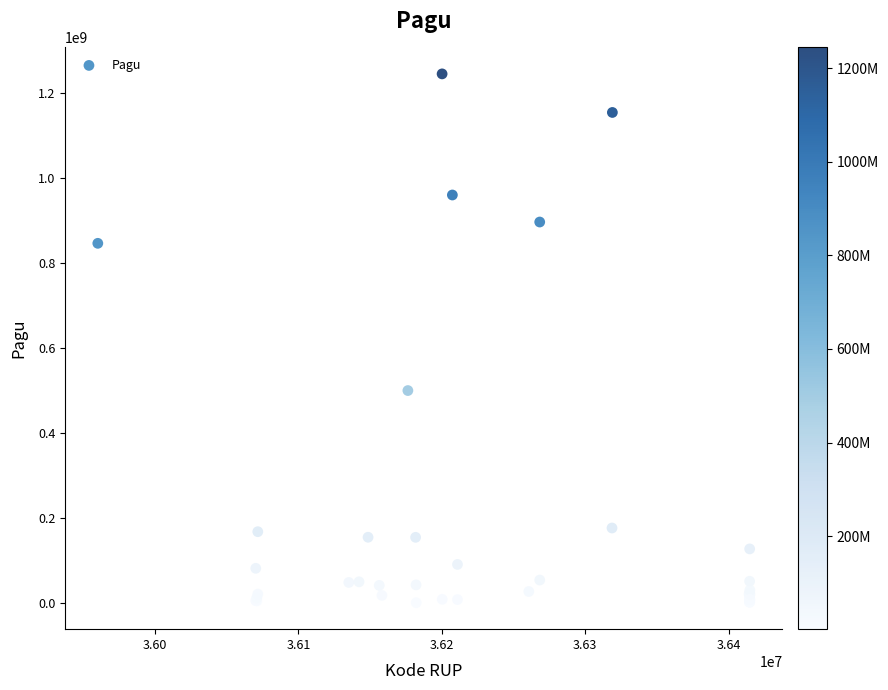

What Y value in the scatter plot is closest to 622840000?

499932000